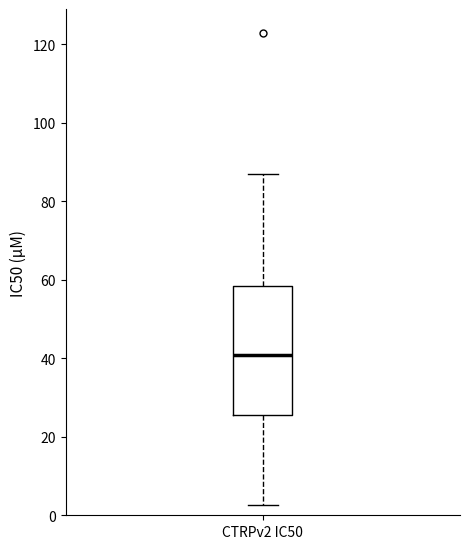

Transcribe this box plot: give where the median line is, the range the box spans, and where the two whiskers end, as read against the y-axis. The values are not printed on the chart, so give them approximately, as read against the axis.

median 40, box 26 to 58, whiskers 2 to 88